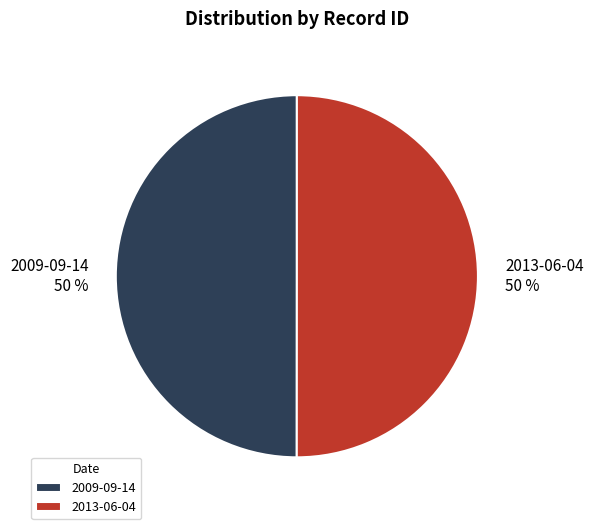

To the nearest percent, what is the average slice percentage?

50%